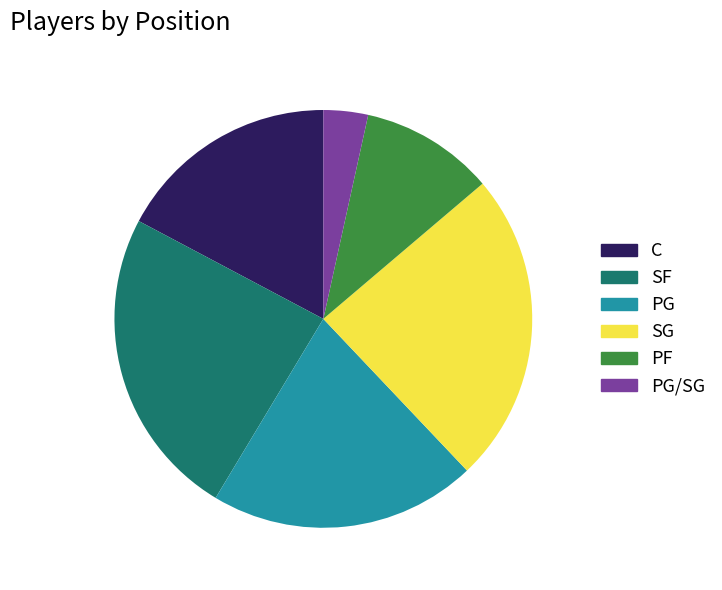

The PG slice represents 21% of the pie. True or false?

True